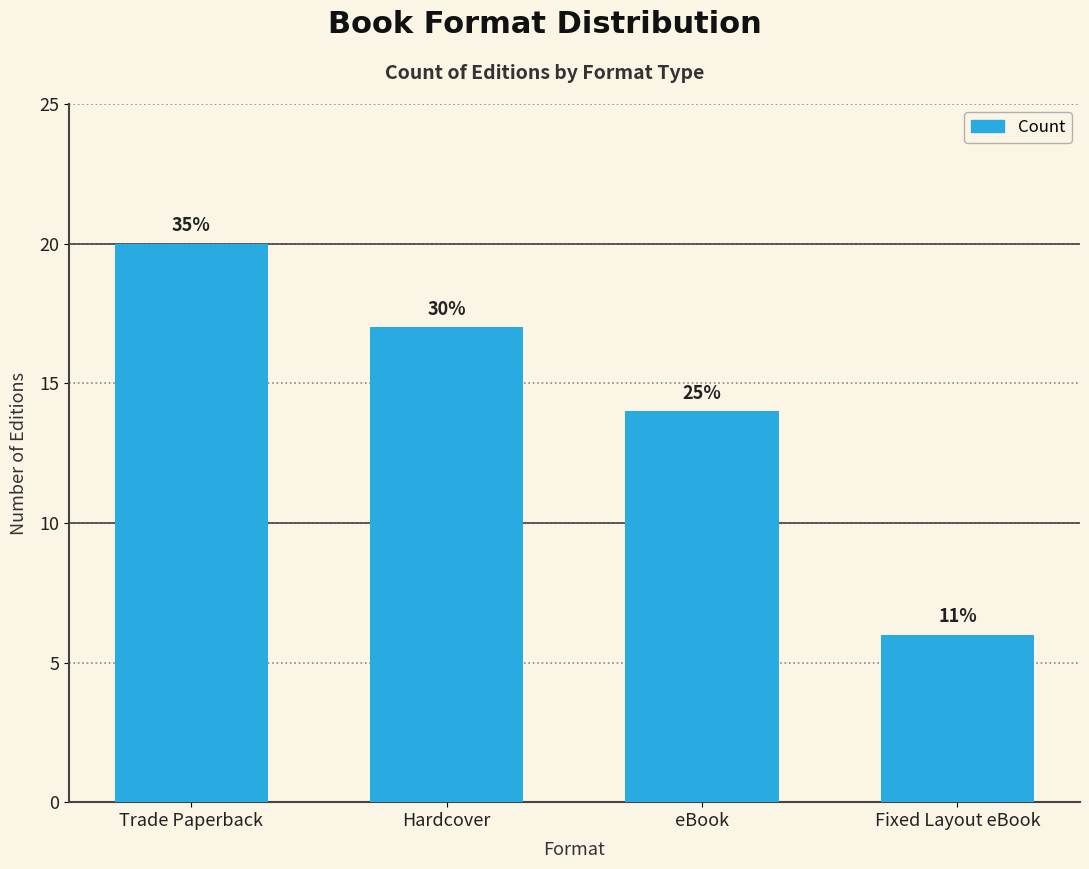

Which has a higher value, Fixed Layout eBook or eBook?

eBook